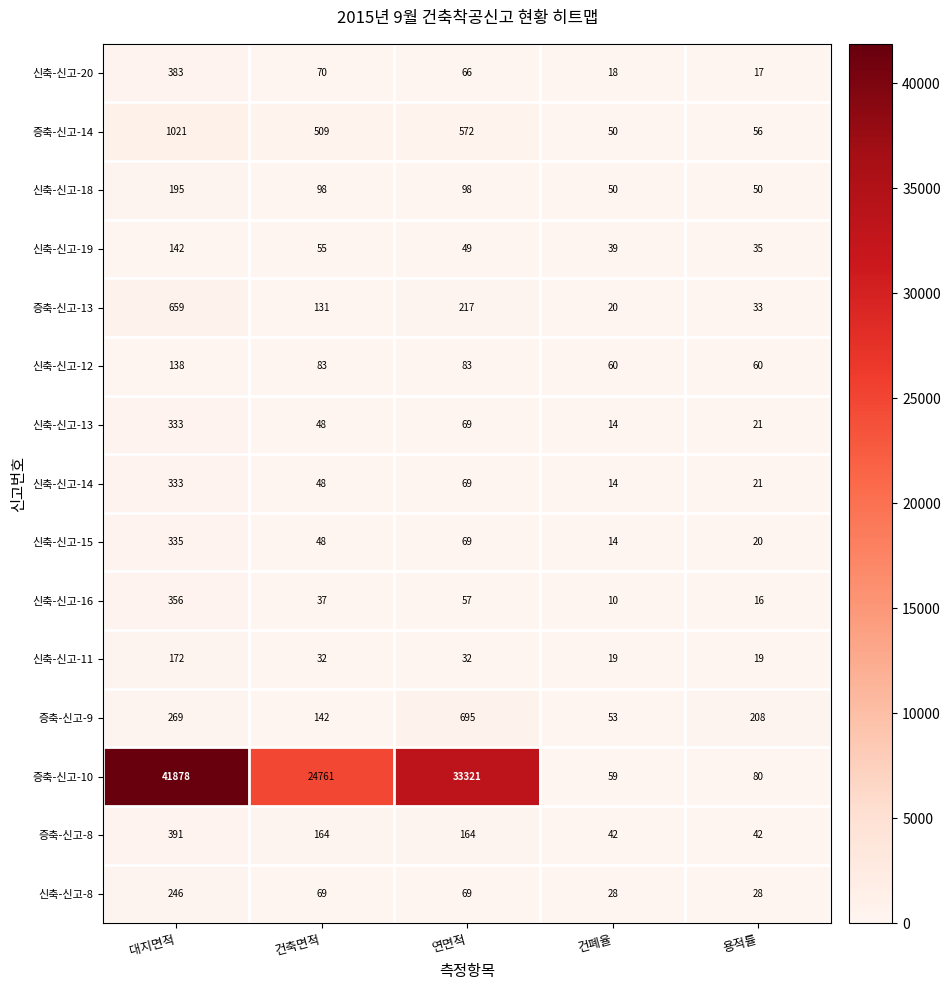

How many distinct data groups are displayed?

15